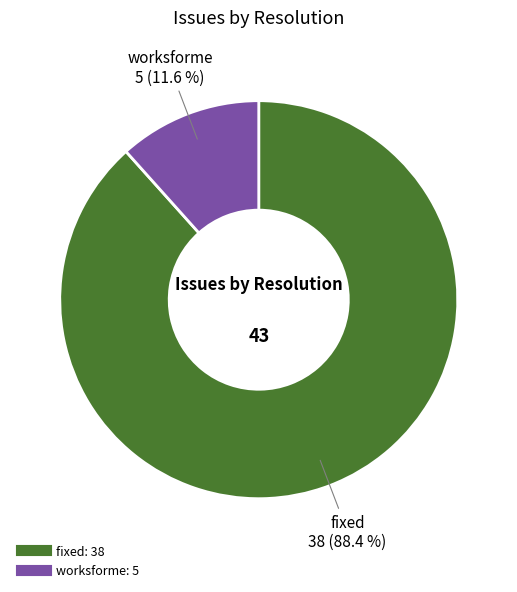

Is there any slice that represents more than half of the pie?

Yes